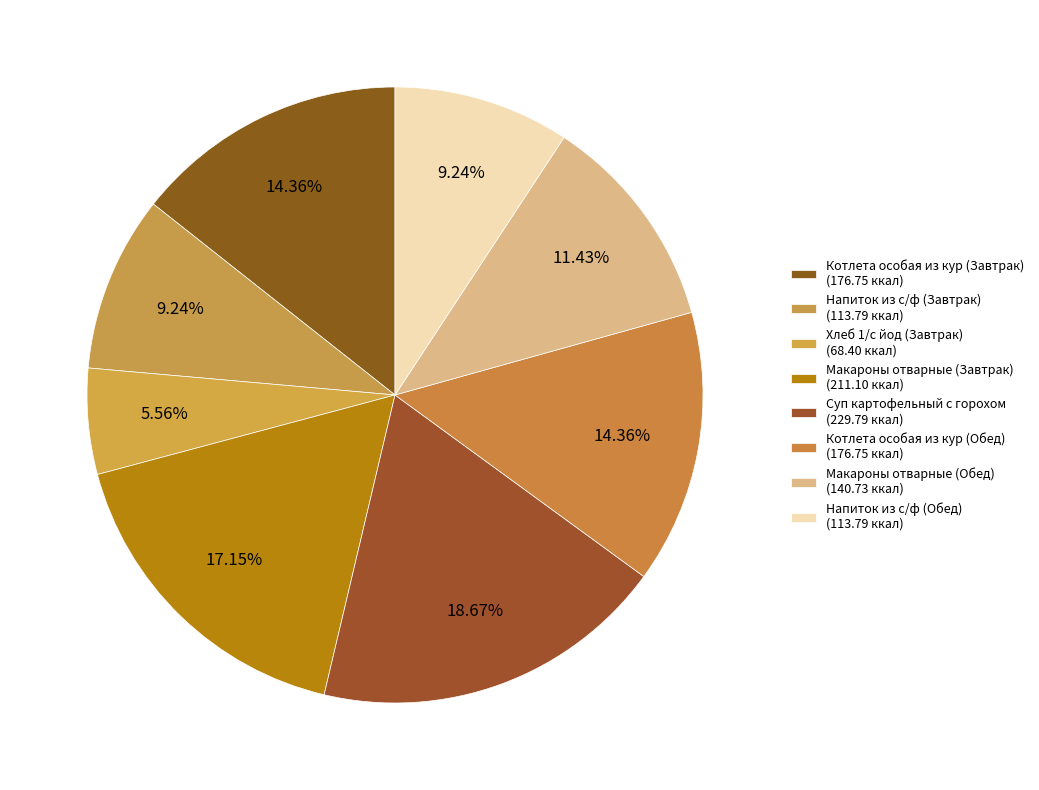

Which category has the smallest portion of the pie?

Хлеб 1/с йод (Завтрак)